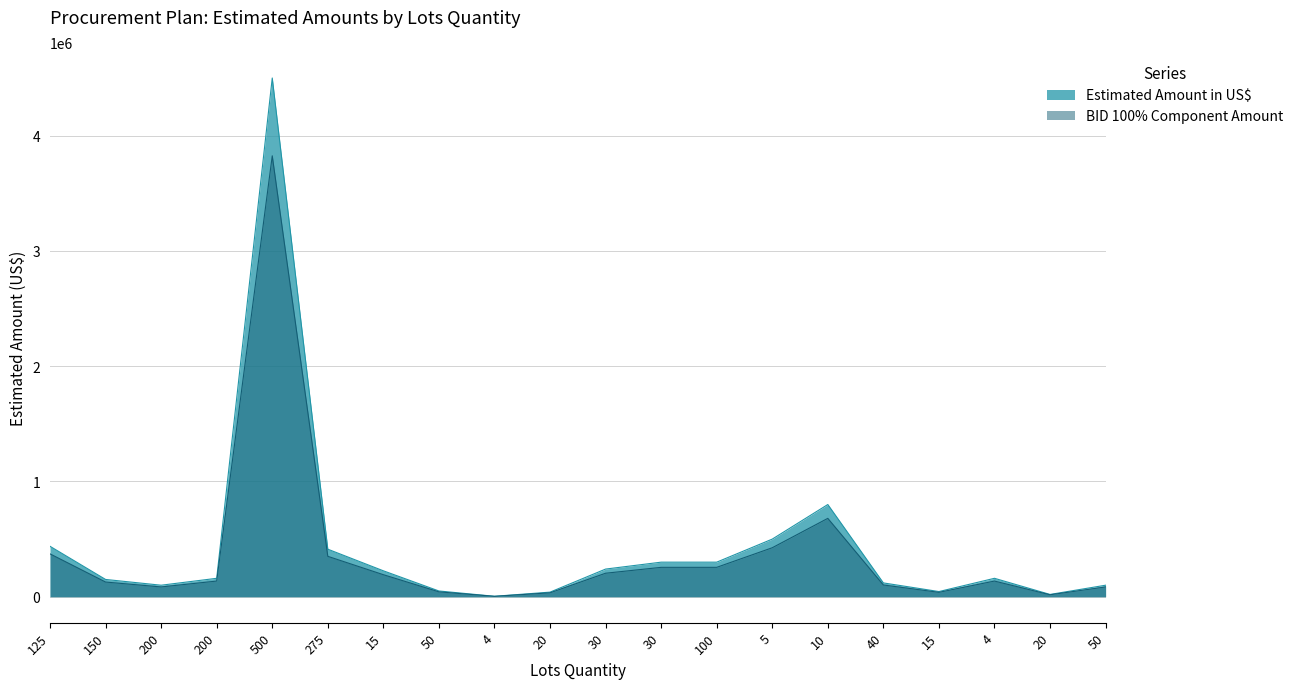

Count the number of data series in this chart.

2